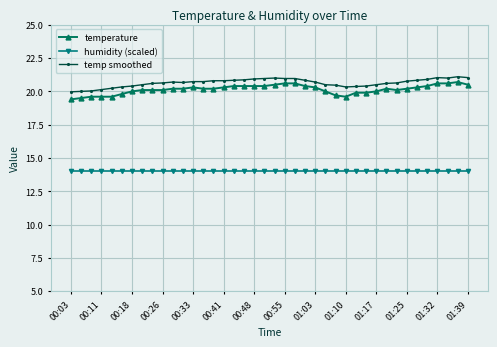

True or false: temp smoothed has more than 0 interior local peaks.

True